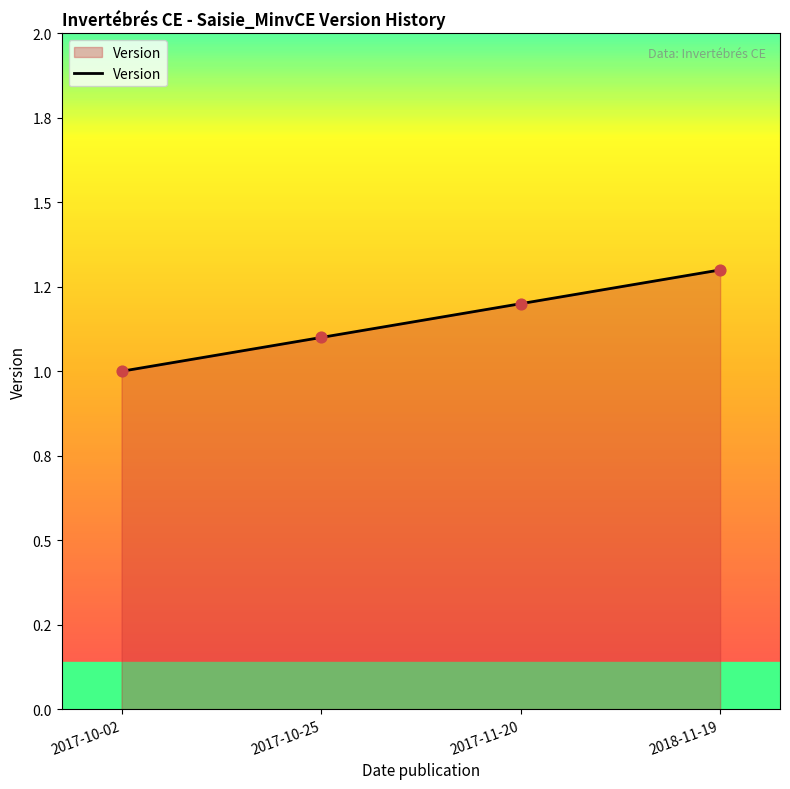

Does the chart have visible grid lines?

No